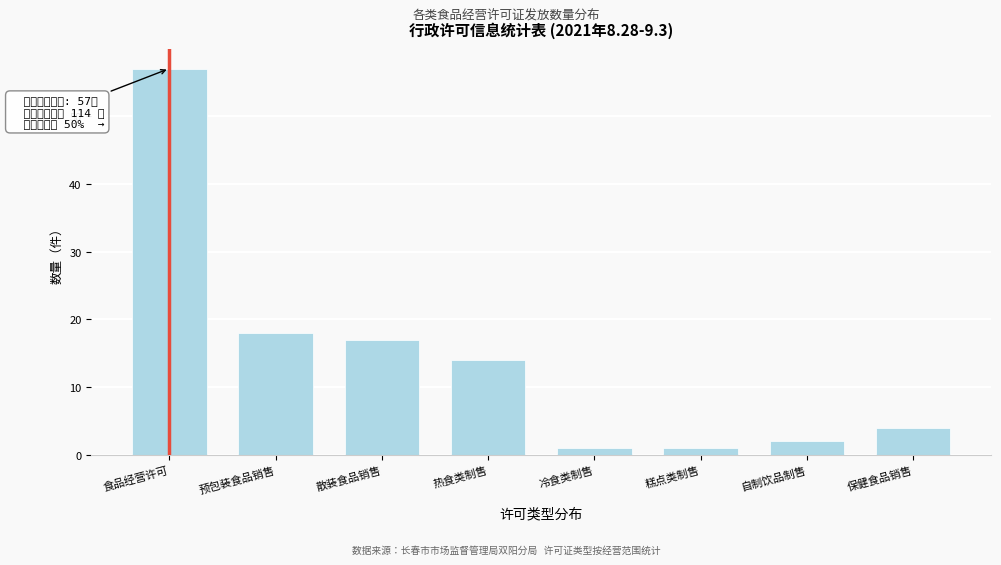

Reading left to right, what are all the values shown in this chart?

57	18	17	14	1	1	2	4